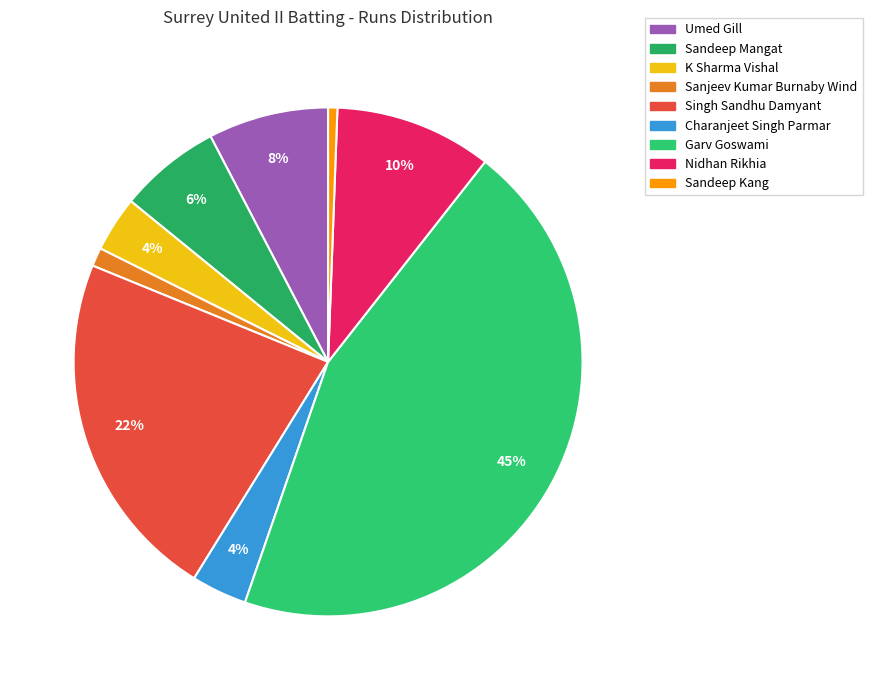

Count the number of slices in the pie.

9